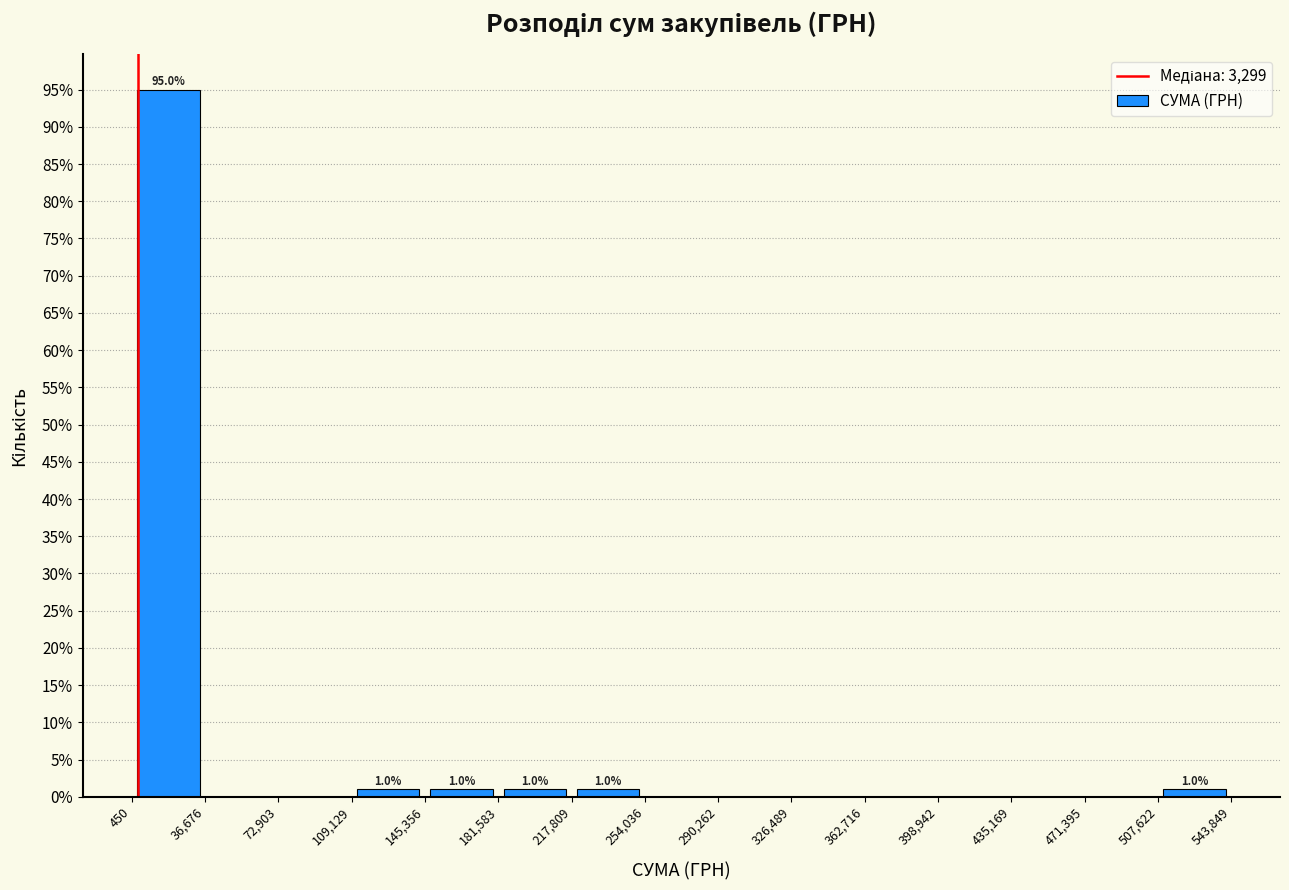

Which range on the x-axis has the tallest bar?

450 to 36,676